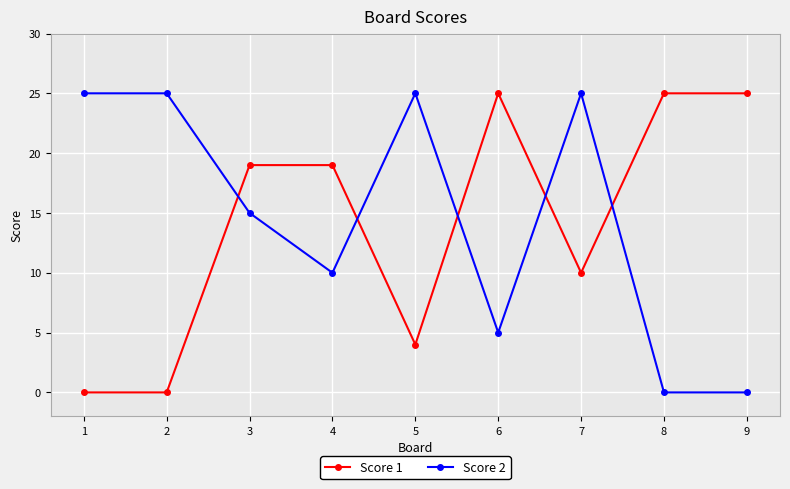

Between which two adjacent categories do Score 2 and Score 1 first intersect?

2 and 3